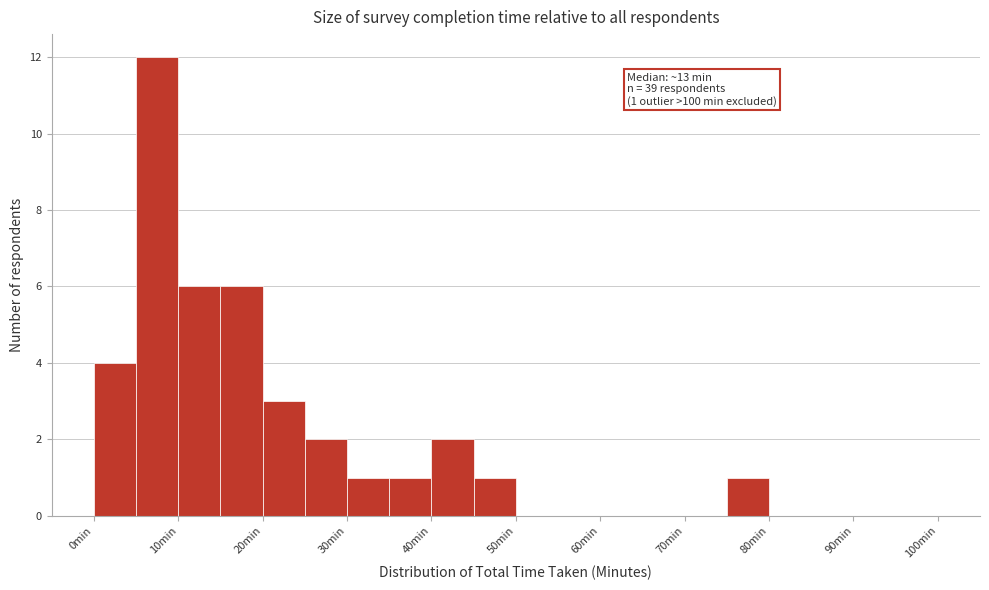

Which range on the x-axis has the tallest bar?

5 to 10